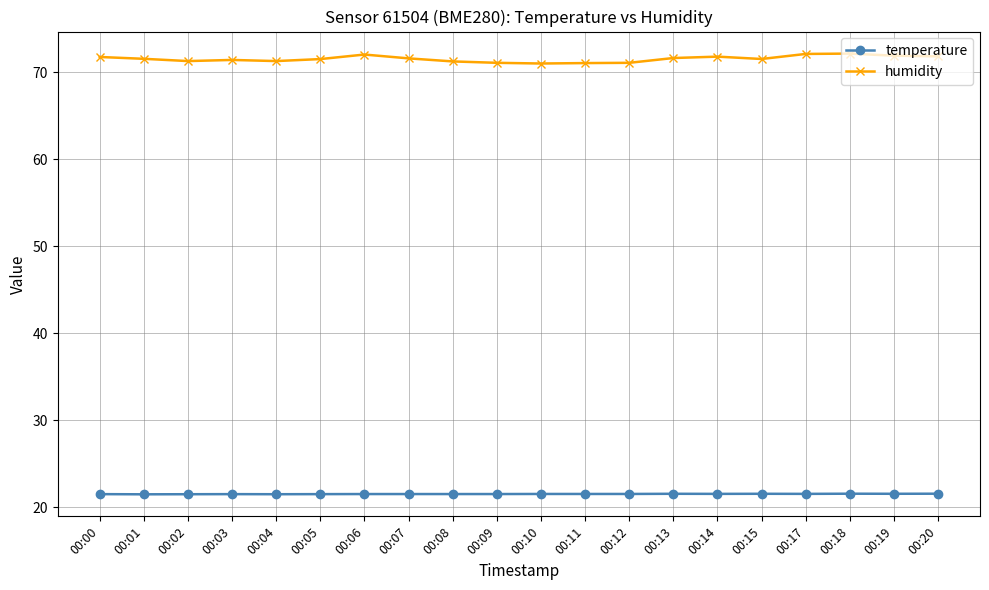

Which series has the largest range (max minus min)?

humidity